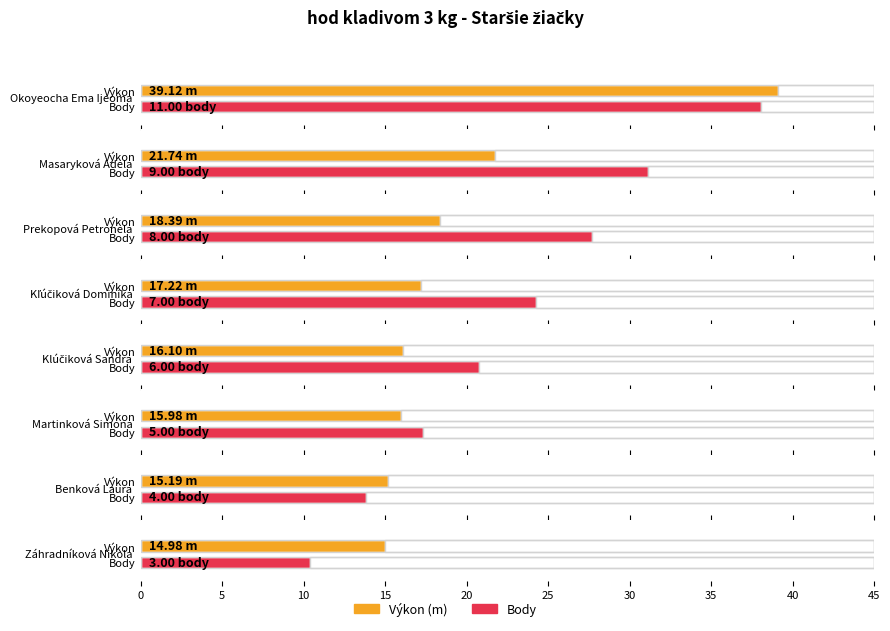

Is it true that Výkon equals 18.4 at Prekopová Petronela?

True